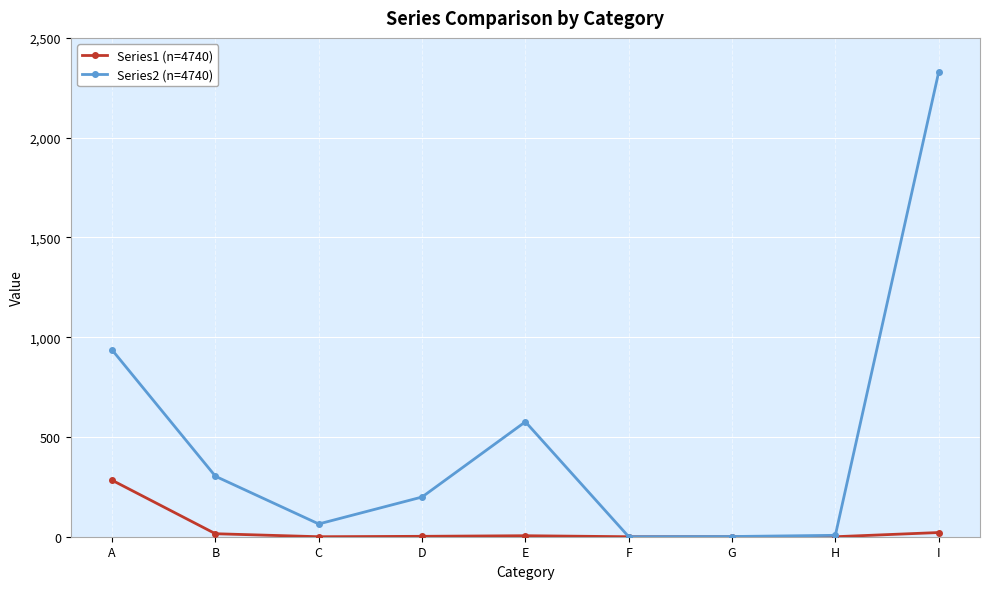

Is it true that Series2 (n=4740) equals 7 at H?

True